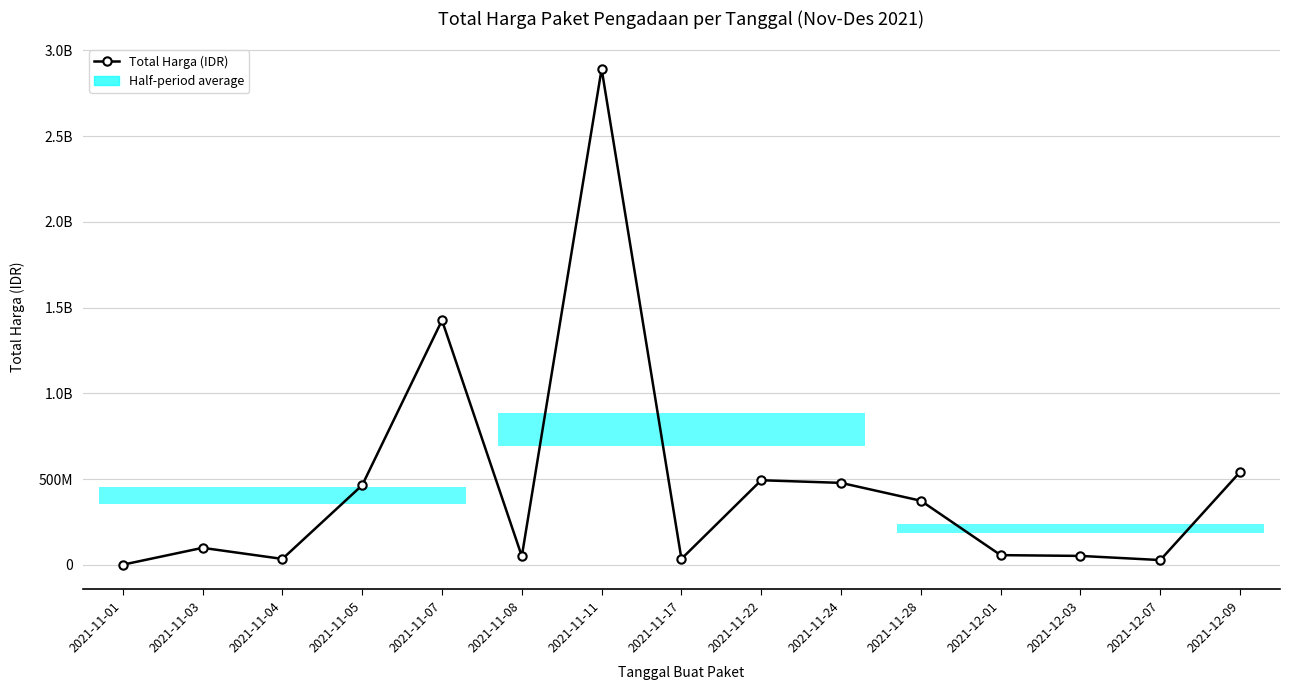

At which category does the chart reach its minimum across all series?

2021-11-01